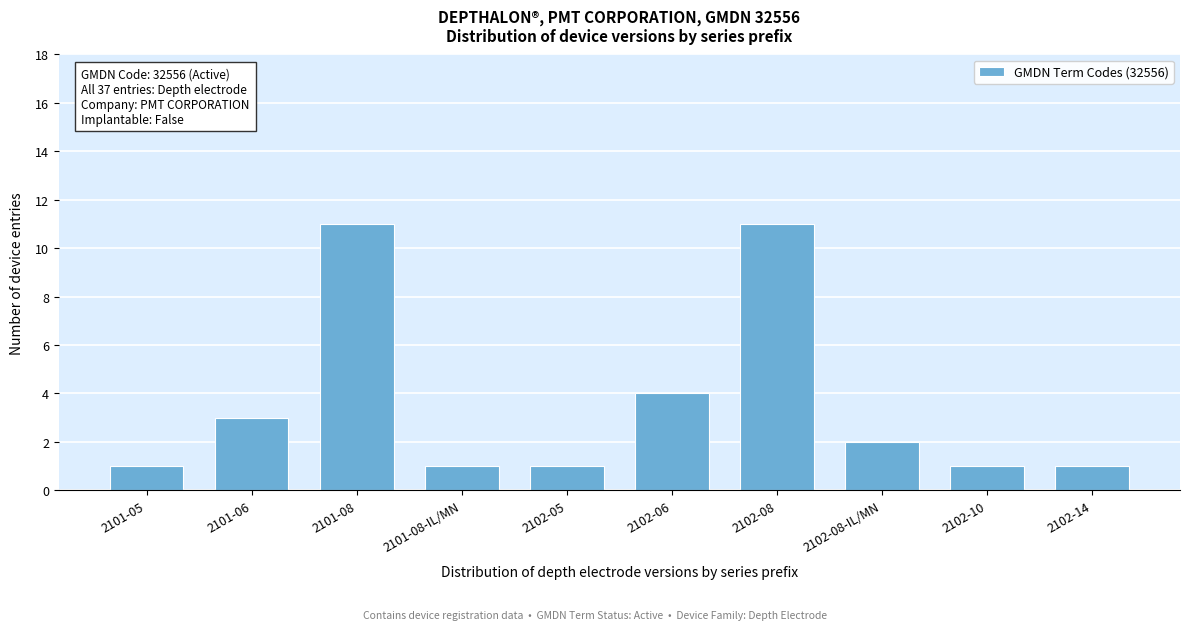

Reading left to right, list all the values displayed in this chart.

1	3	11	1	1	4	11	2	1	1